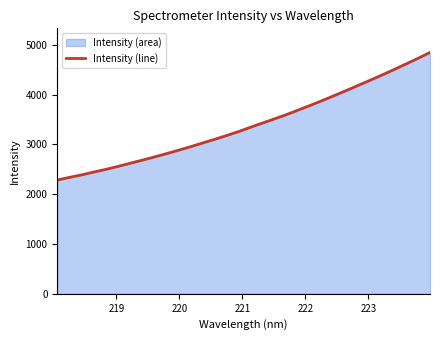

What is the minimum value shown in the chart?

2285.6